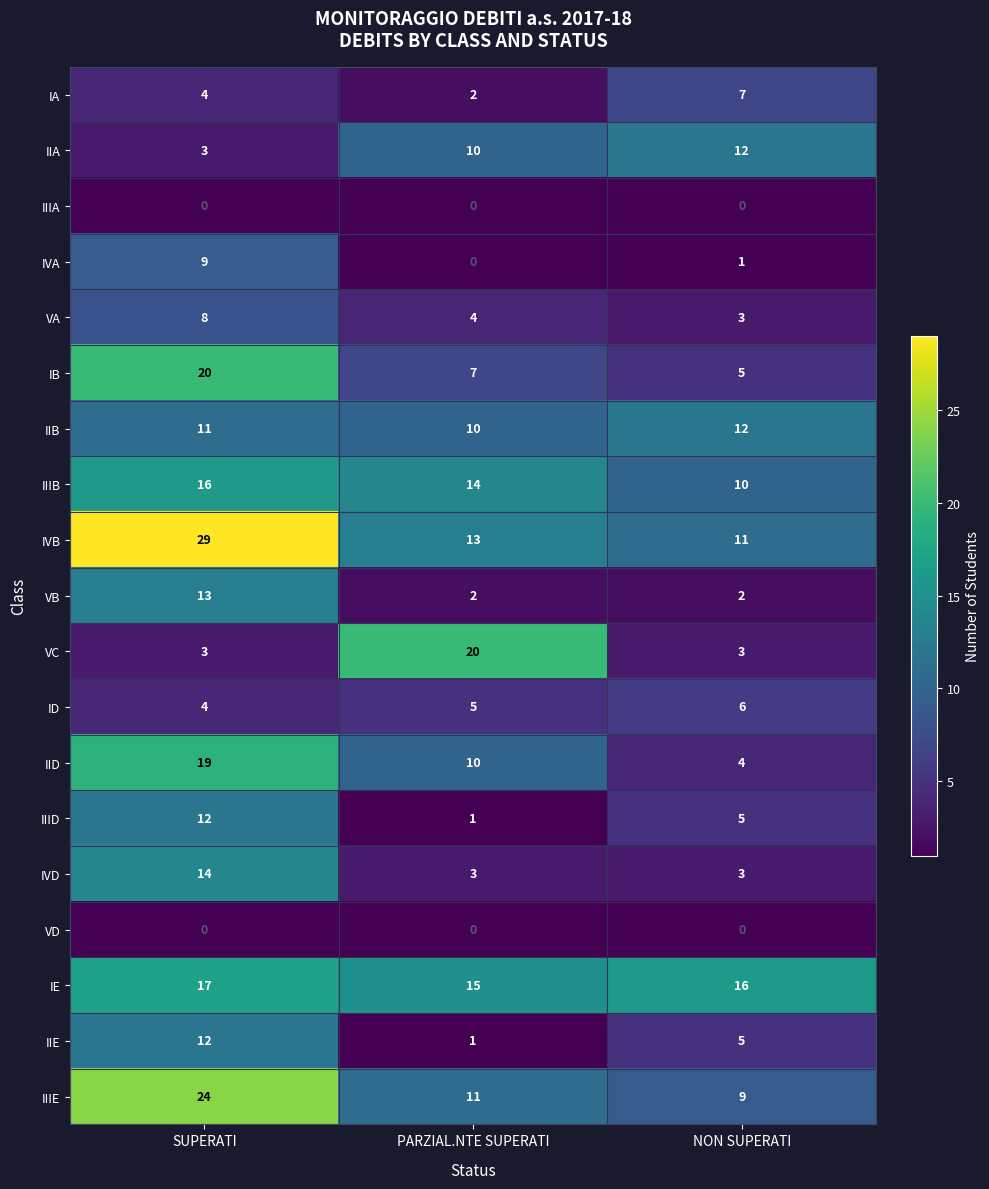

What is the difference between the IA values at NON SUPERATI and PARZIAL.NTE SUPERATI?

5